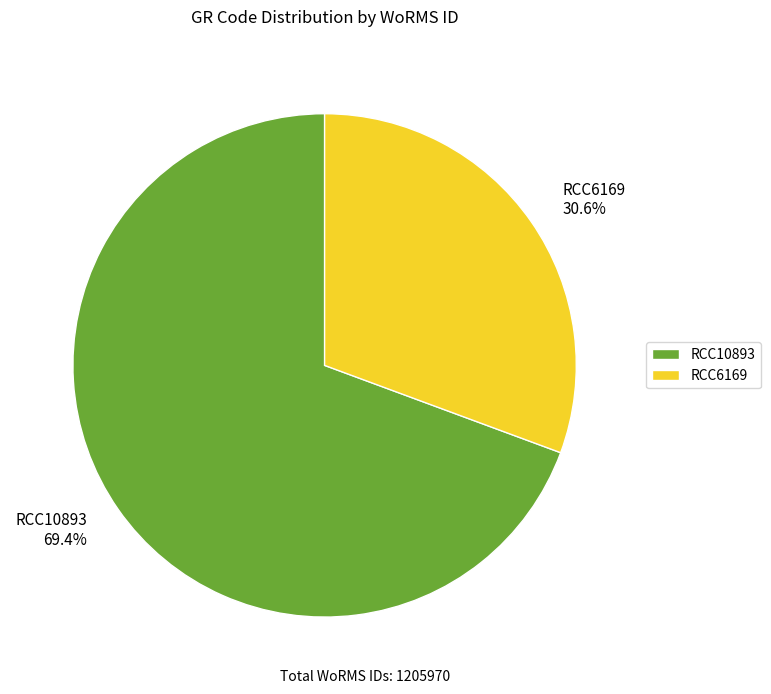

What percentage is the RCC6169 slice, to the nearest percent?

31%